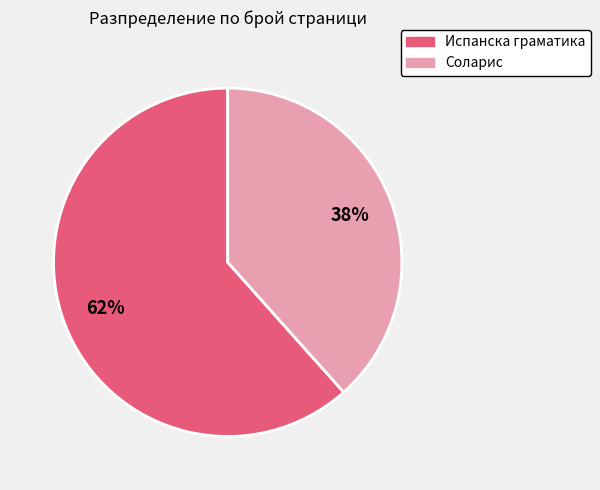

Which category has the biggest portion of the pie?

Испанска граматика